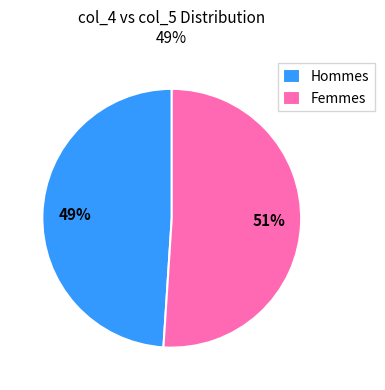

Is there a majority slice in this chart?

Yes